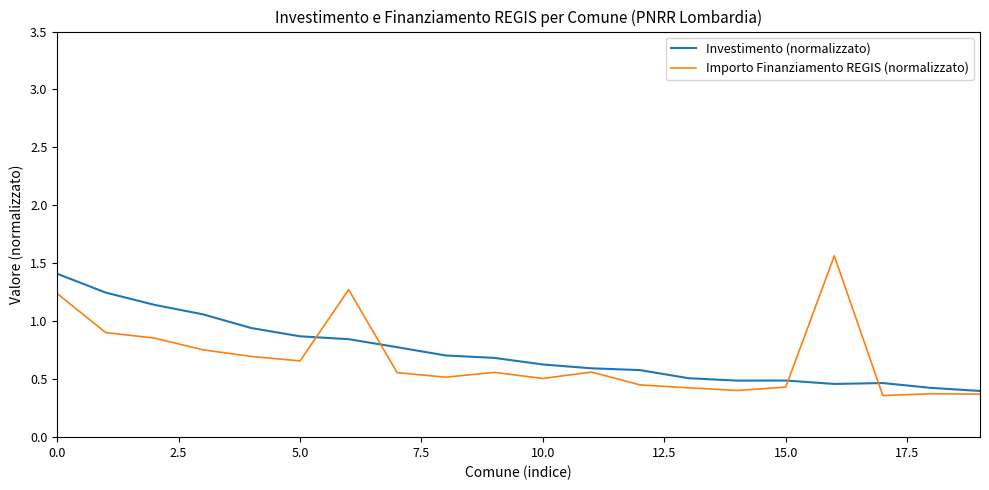

Which series has the widest spread of values?

Importo Finanziamento REGIS (normalizzato)